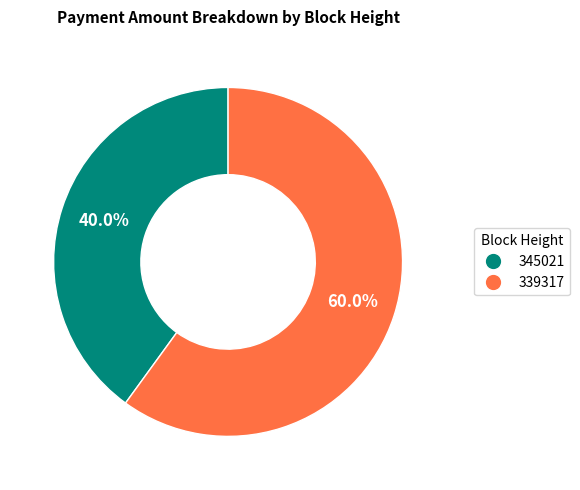

Is it true that 345021 is 53% of the pie?

False